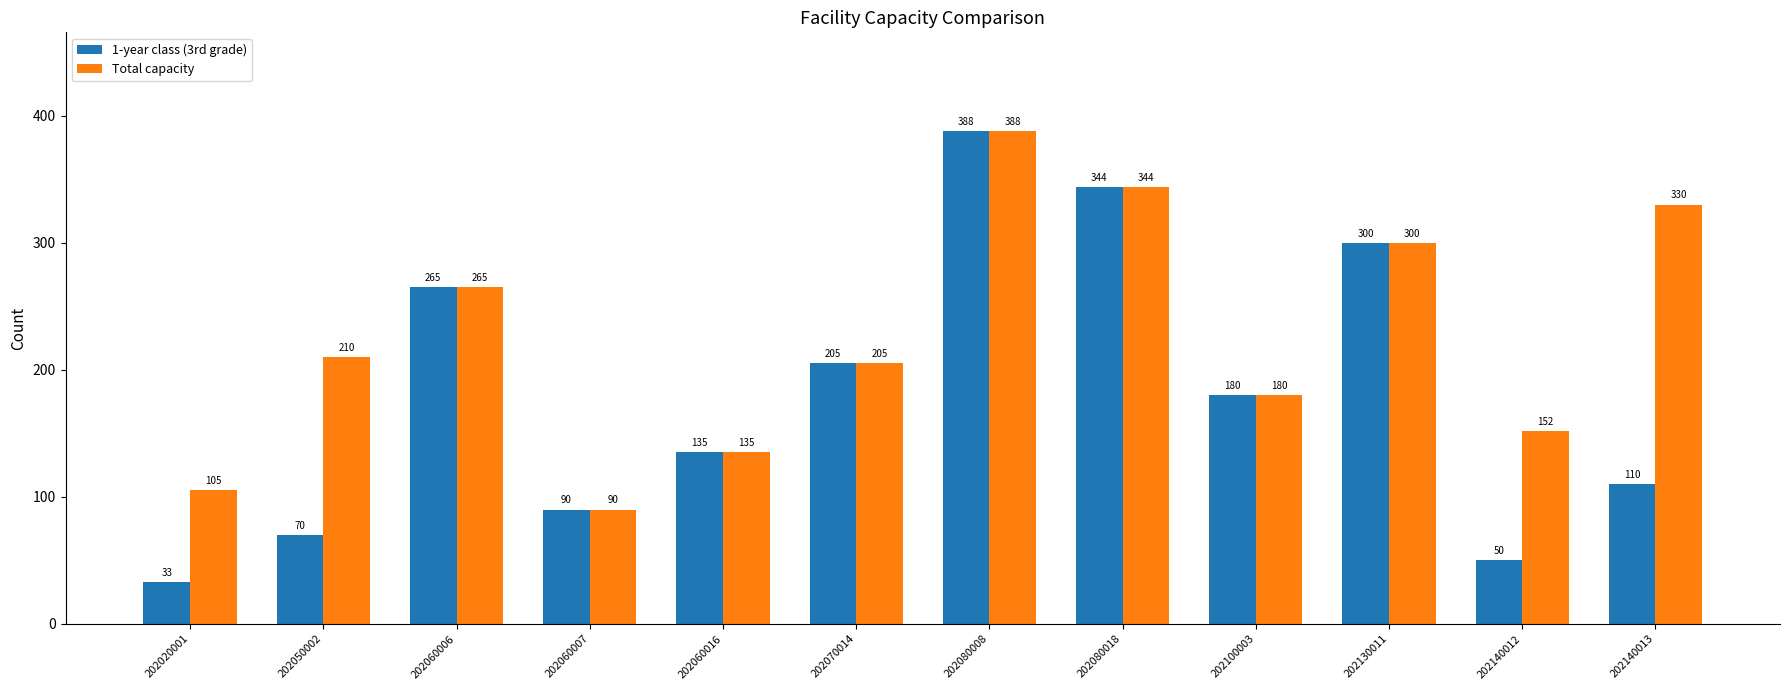

Which series has the largest total across all categories?

Total capacity